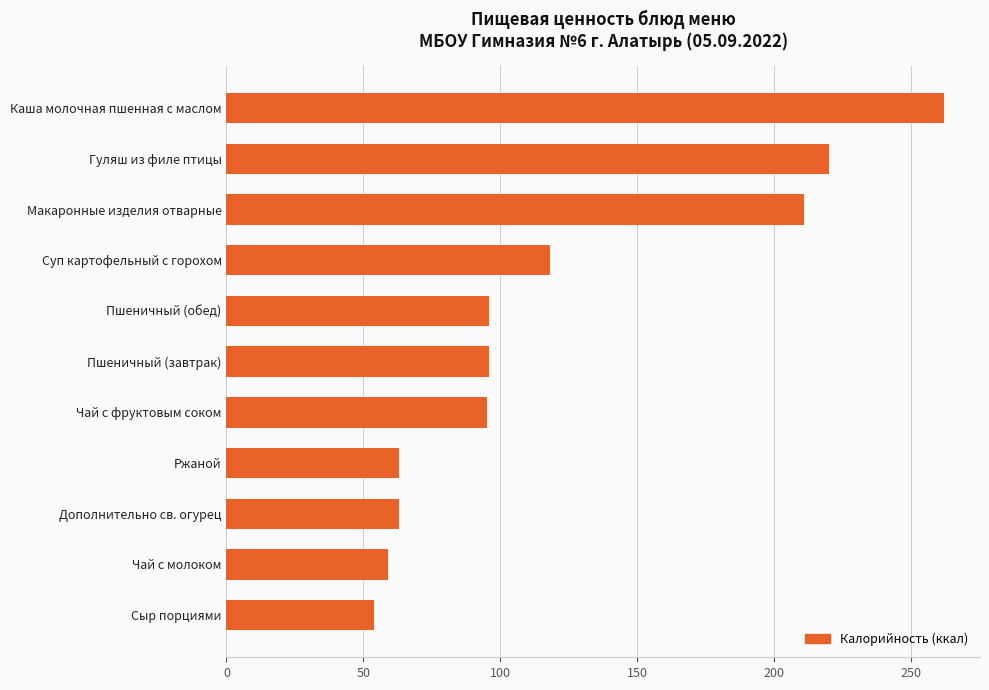

How many bars are there in total?

11